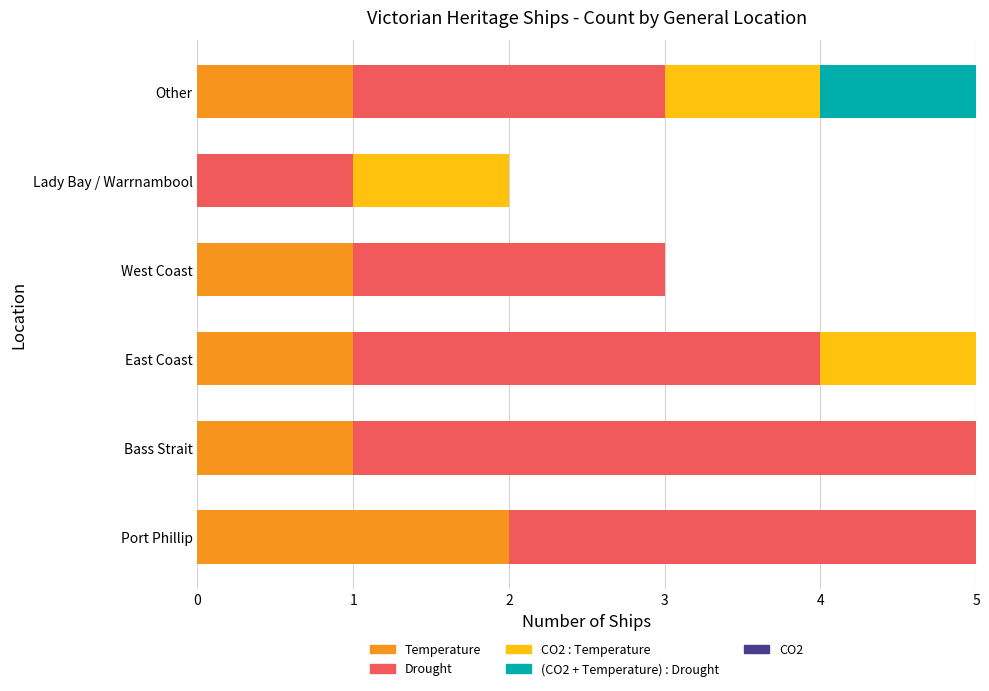

What is the total value across all series at West Coast?

3